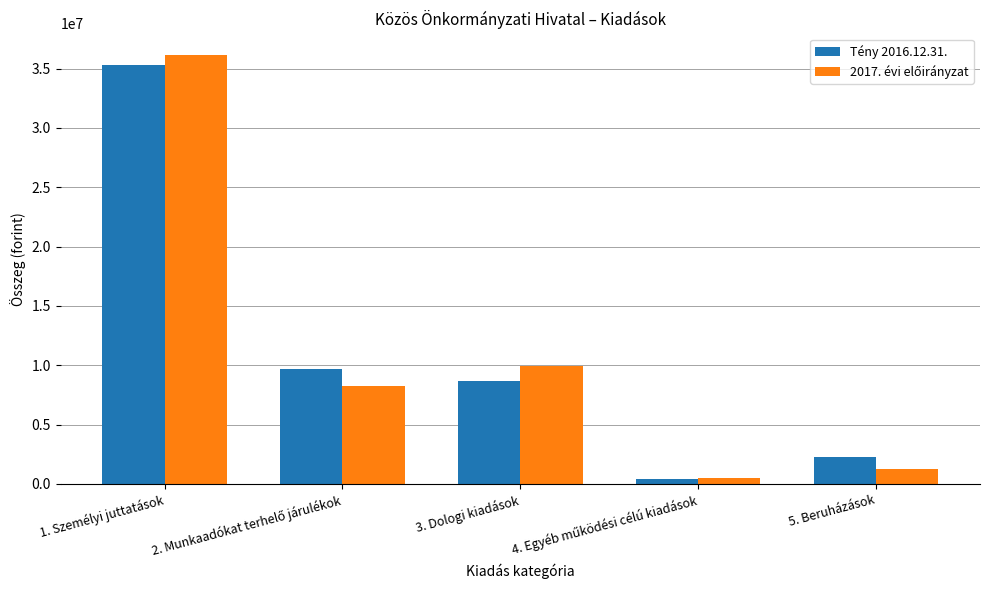

What is the greatest value displayed?

36165000